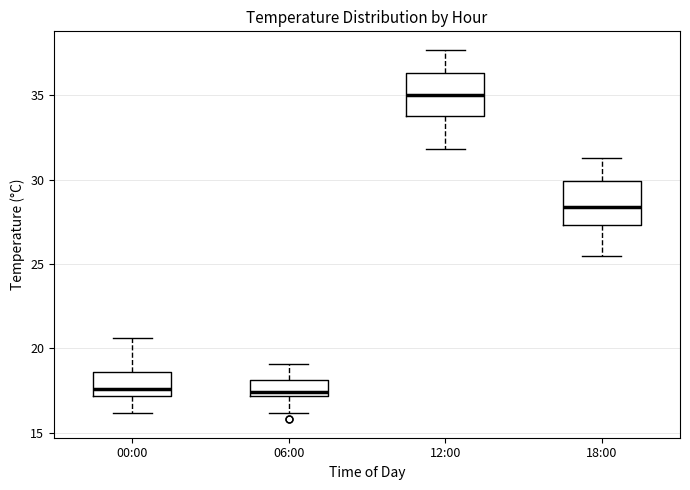

Reading left to right, read every box against the y-axis: the position of its median line, the range the box covers, and the ends of its whiskers. The values are not printed on the chart, so give them approximately, as read against the axis.

00:00: median 17.5, box 17.0 to 18.5, whiskers 16.0 to 20.5
06:00: median 17.5, box 17.0 to 18.0, whiskers 16.0 to 19.0
12:00: median 35.0, box 34.0 to 36.5, whiskers 32.0 to 37.5
18:00: median 28.5, box 27.5 to 30.0, whiskers 25.5 to 31.5